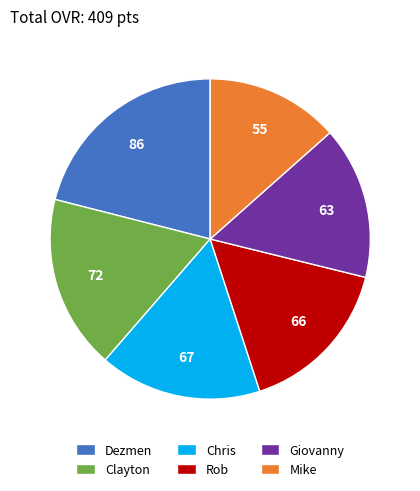

Which category has the smallest portion of the pie?

Mike